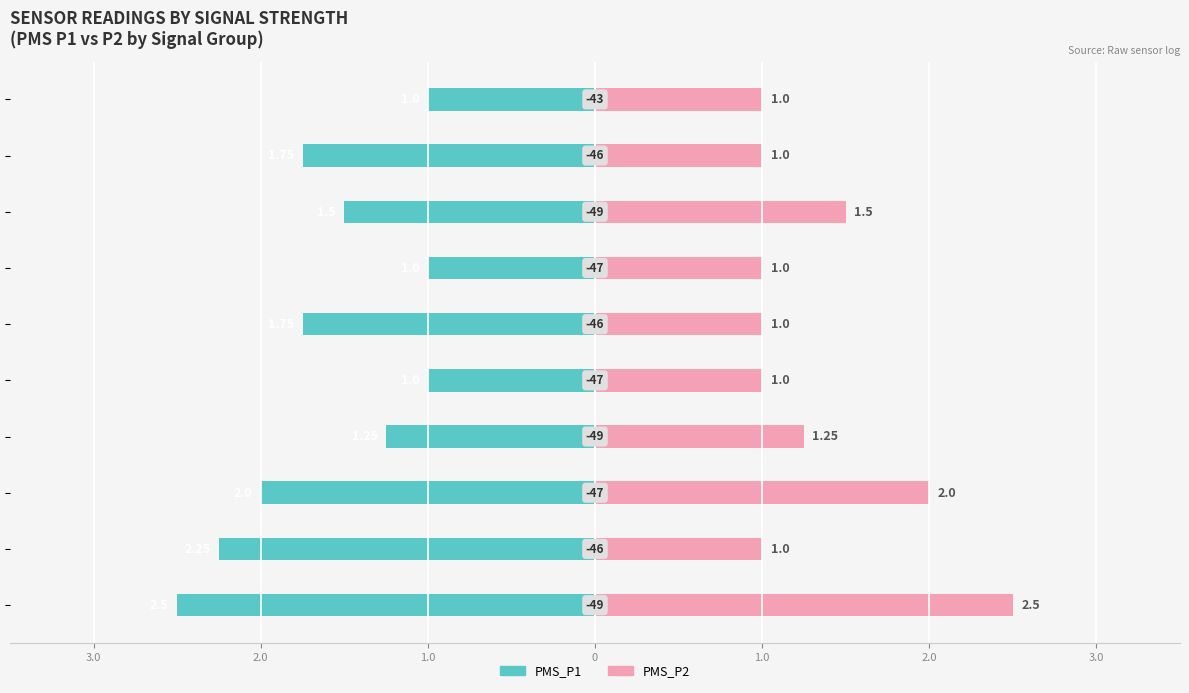

What is the average value of the PMS_P1 series?

-1.6